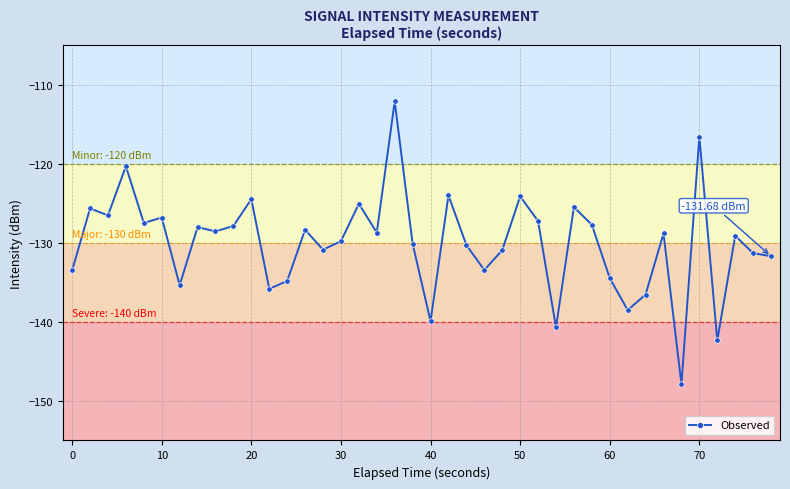

True or false: there are more than 2 points higher than both neighbors.

True